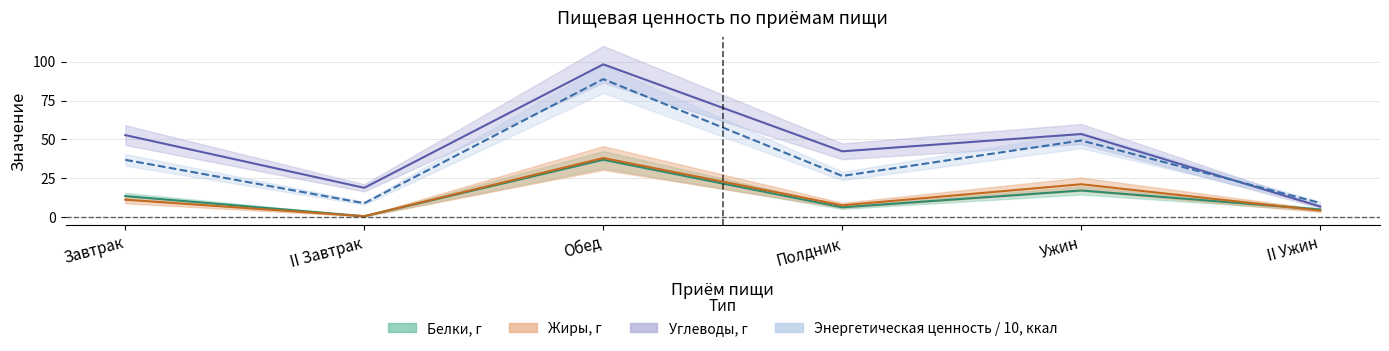

Reading left to right, extract all data points from this chart.

Белки, г: Завтрак=13.7	II Завтрак=0.8	Обед=37.0	Полдник=6.5	Ужин=17.3	II Ужин=5.1
Жиры, г: Завтрак=11.4	II Завтрак=0.8	Обед=38.1	Полдник=7.8	Ужин=21.3	II Ужин=4.4
Углеводы, г: Завтрак=52.8	II Завтрак=19.0	Обед=98.2	Полдник=42.4	Ужин=53.5	II Ужин=7.0
Энергетическая ценность, ккал: Завтрак=37.0	II Завтрак=9.1	Обед=88.7	Полдник=26.6	Ужин=49.4	II Ужин=9.2